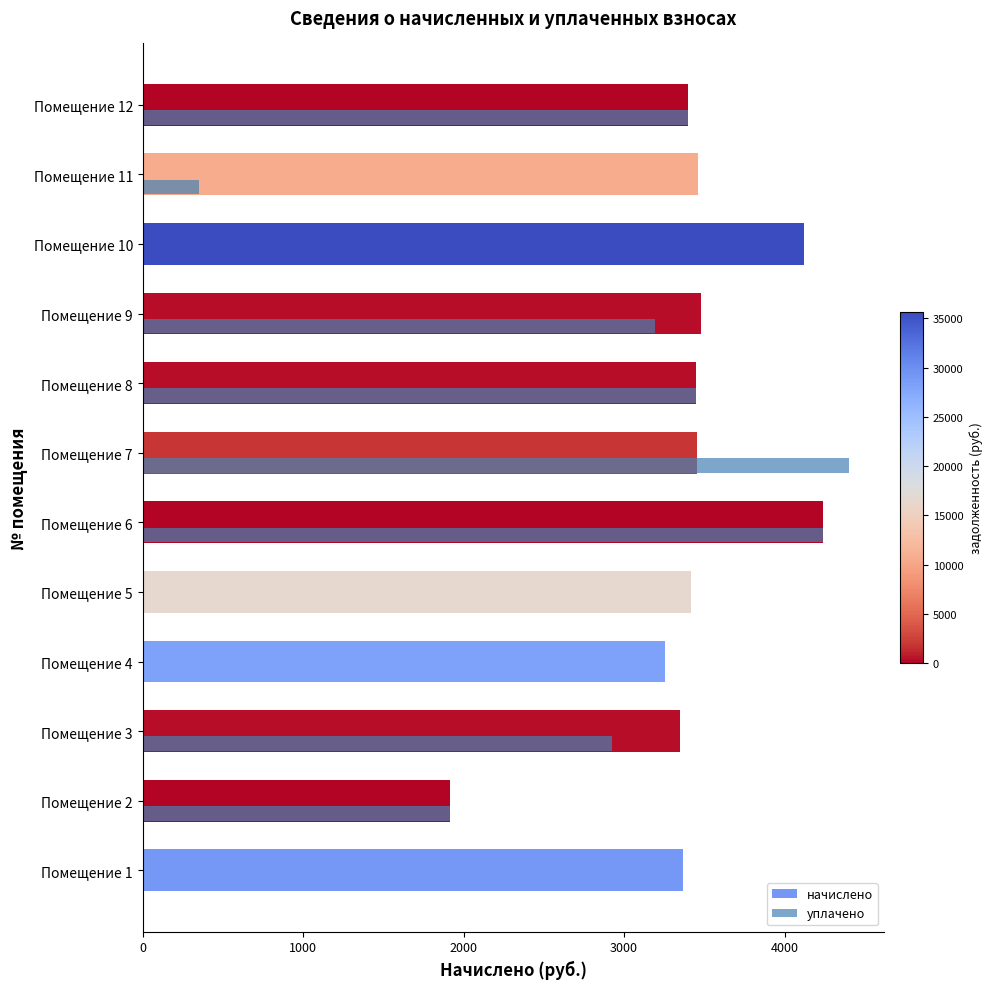

At which category is the sum across all series the highest?

Помещение 6